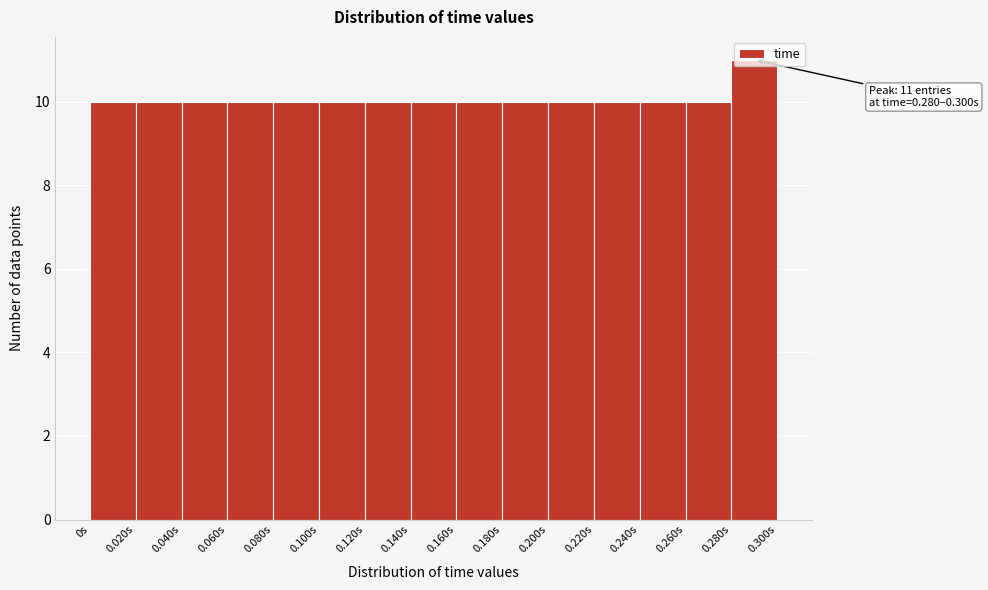

Which range on the x-axis has the tallest bar?

0.28 to 0.30